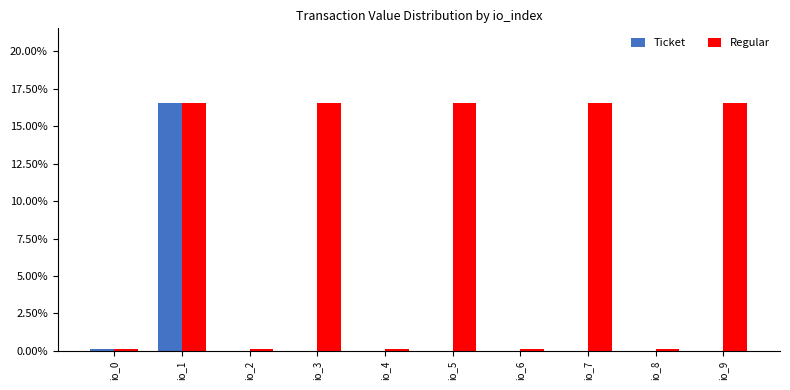

What are all the series names shown in the legend?

Ticket, Regular